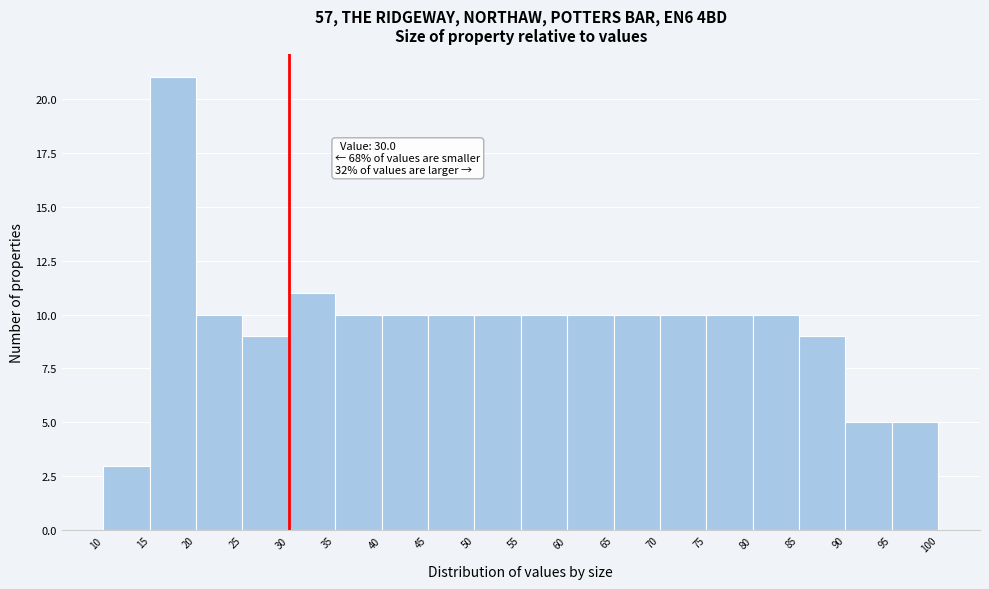

Over which range of the x-axis is the bar tallest?

15 to 20